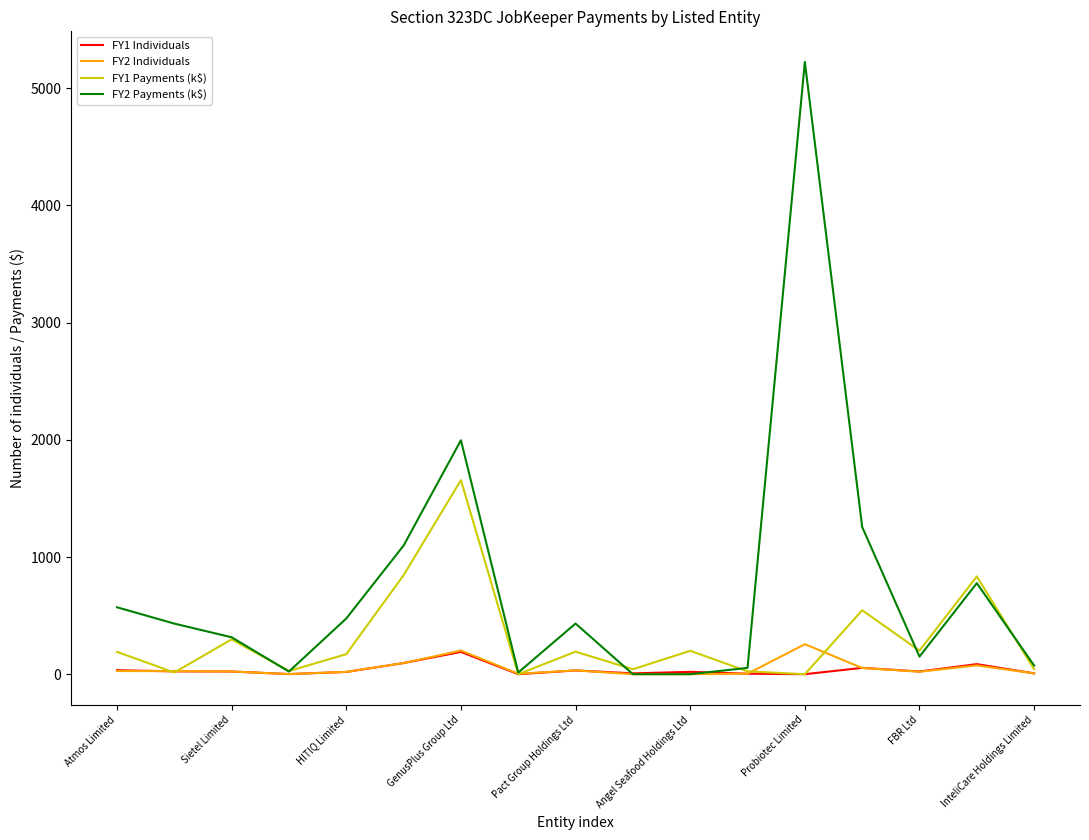

What is the difference between the second highest and second lowest values in the FY1 Individuals series?

95.0